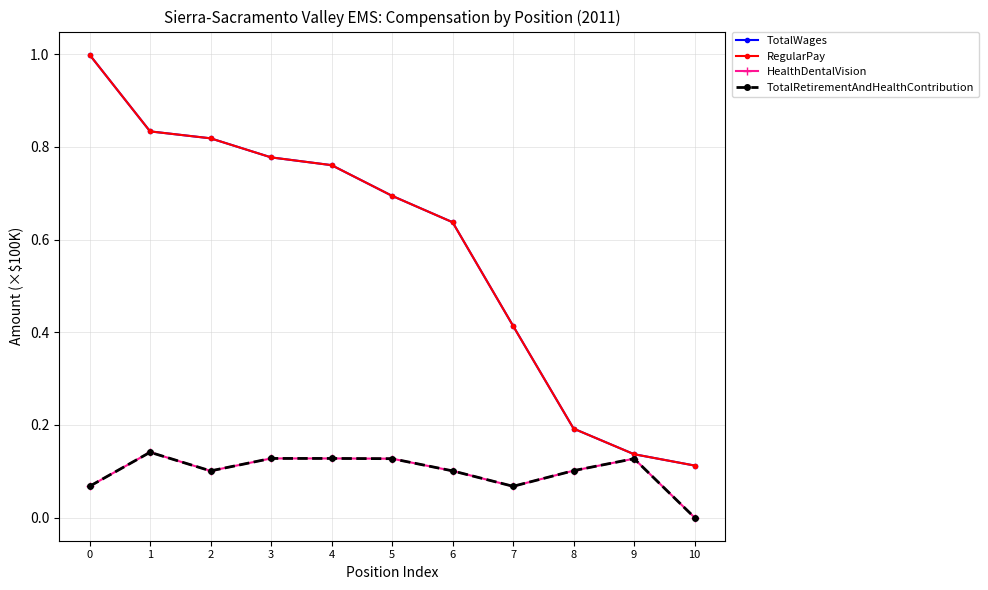

Where is the first local maximum for TotalRetirementAndHealthContribution?

1